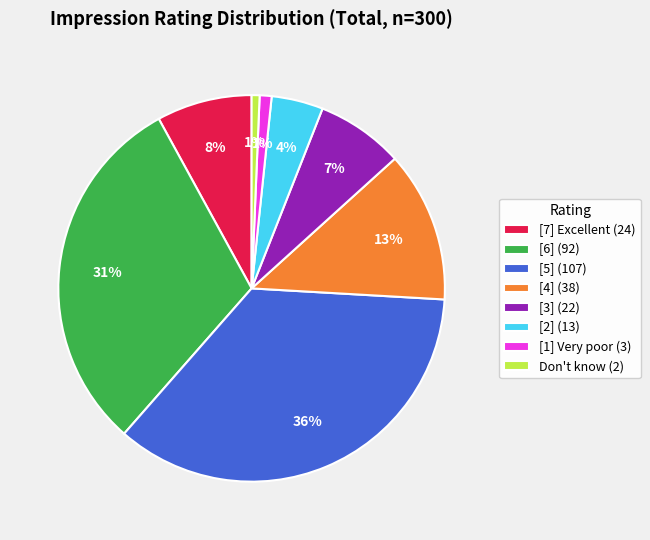

What is the largest slice in the pie chart?

[5]